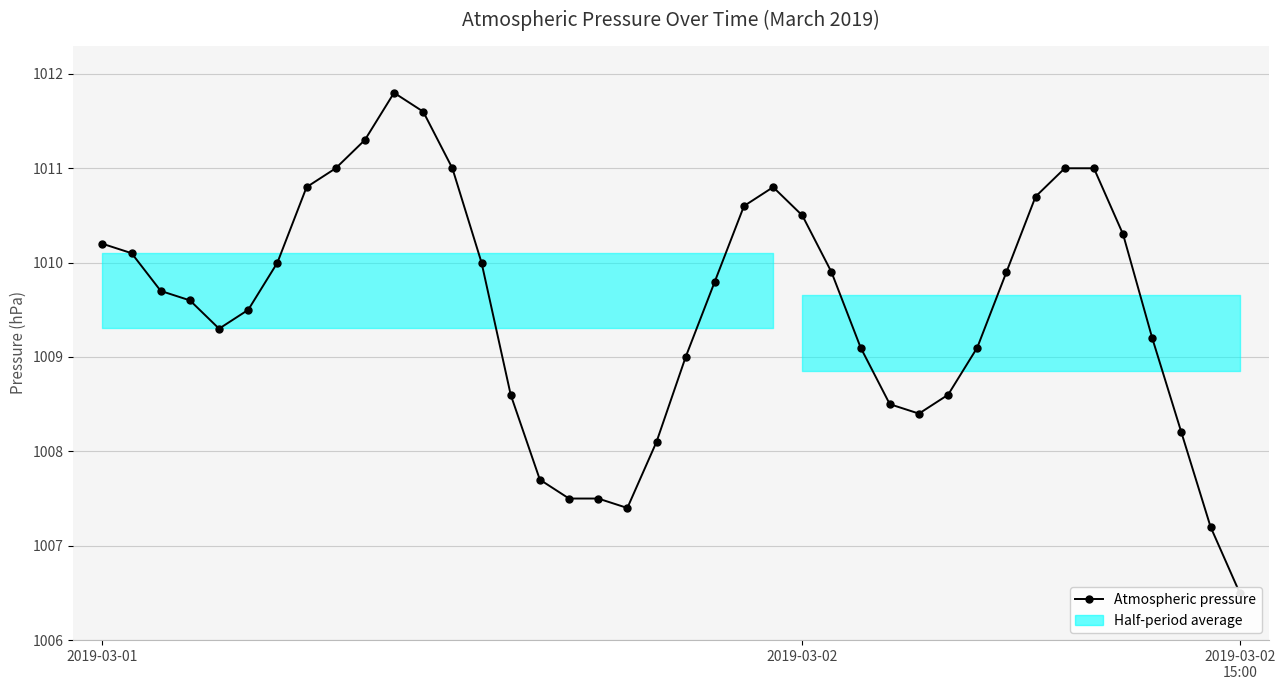

Does the chart display data point markers on the line(s)?

Yes